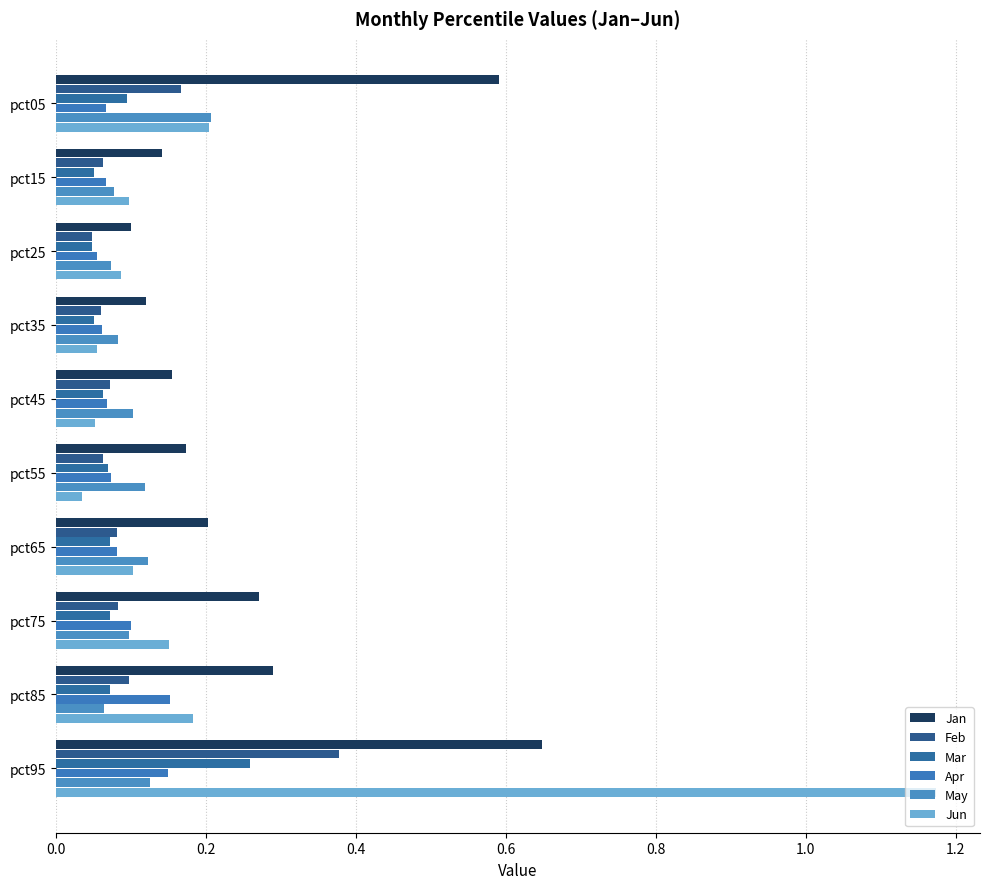

How many categories are shown in the chart?

10